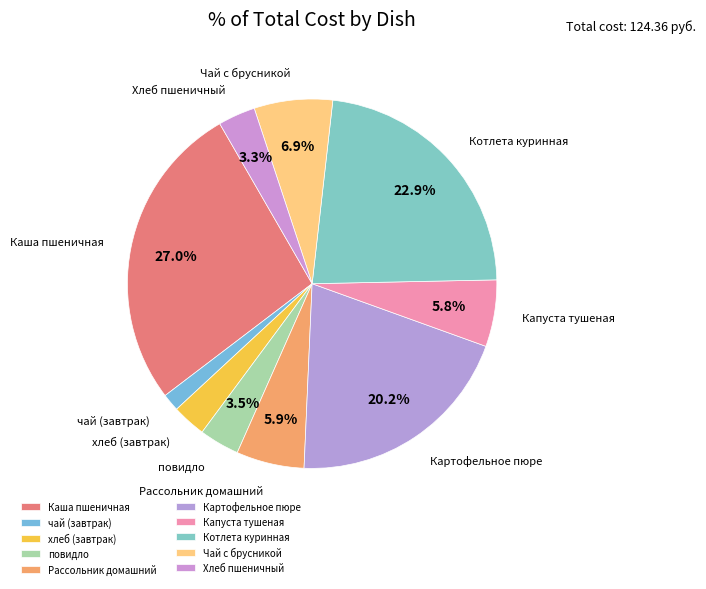

Is it true that Каша пшеничная is 27% of the pie?

True